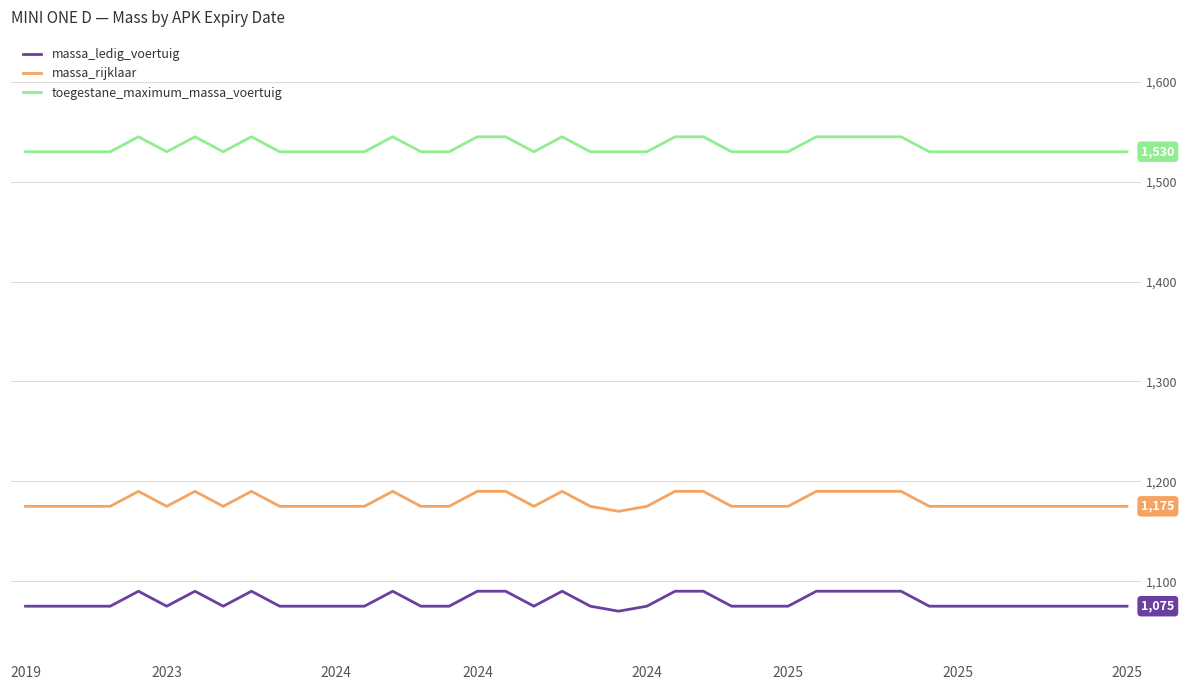

Rank the series by their maximum value, from highest to lowest.

toegestane_maximum_massa_voertuig, massa_rijklaar, massa_ledig_voertuig